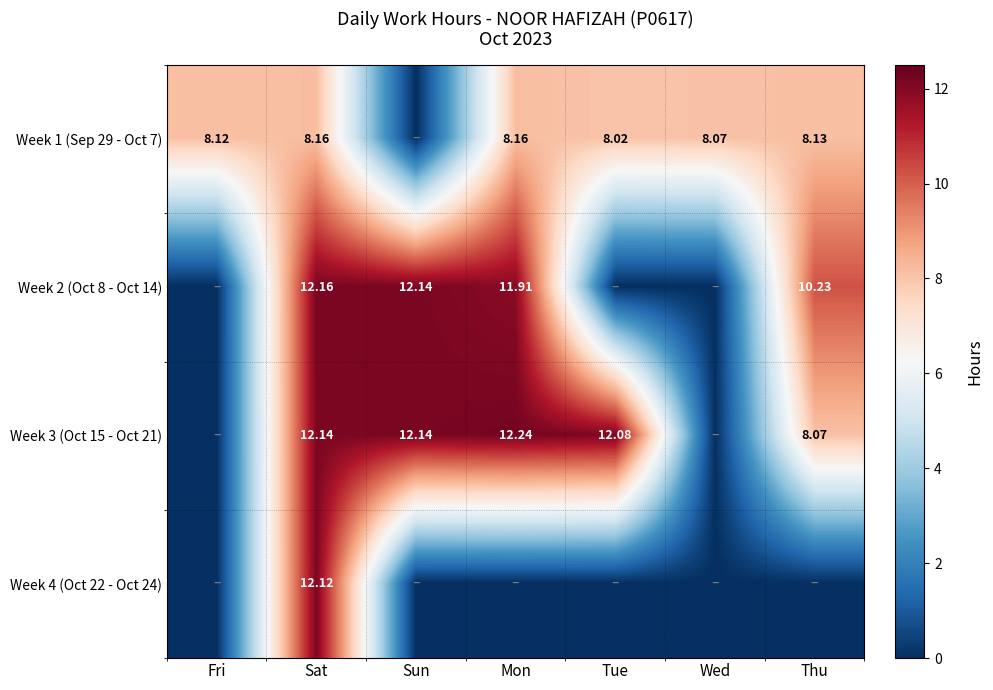

Is the value of Week 1 (Sep 29 - Oct 7) at Sat greater than the value of Week 2 (Oct 8 - Oct 14) at Sat?

No